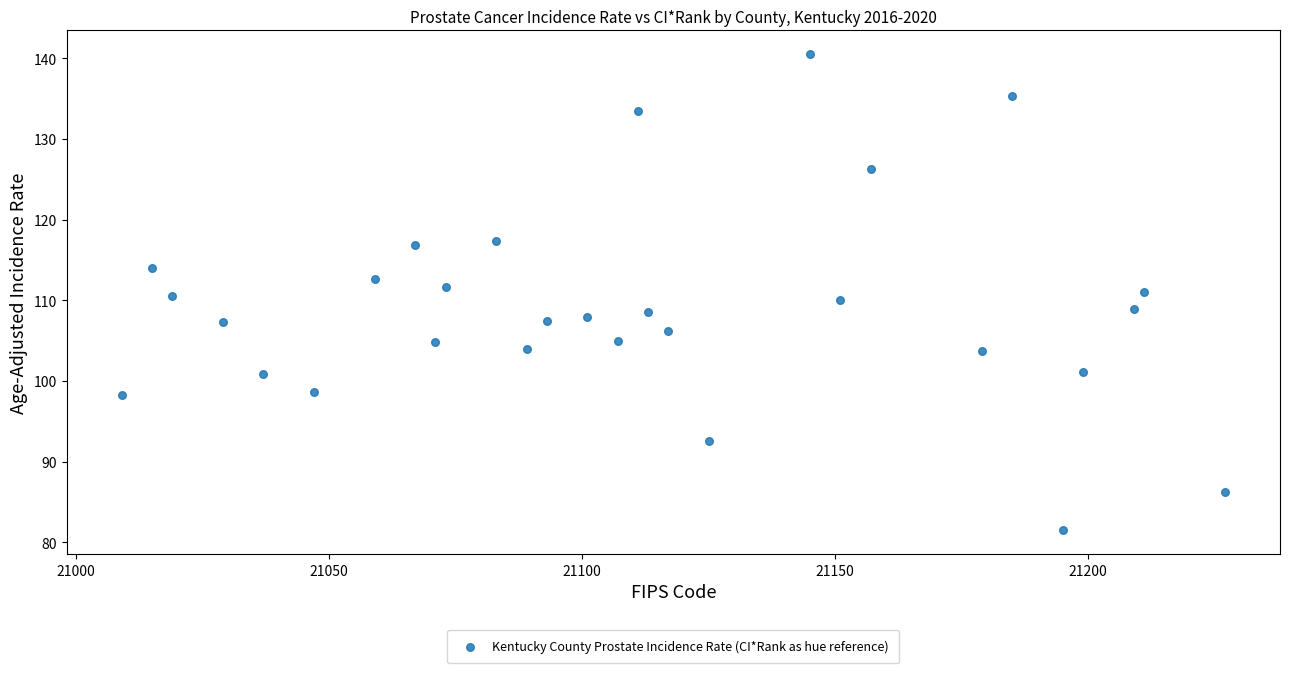

What is the range of X values (max minus min)?

218.0